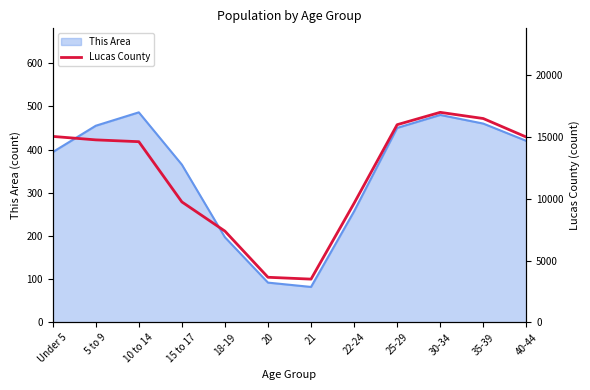

Where is This Area nearest to the value 284?

22-24